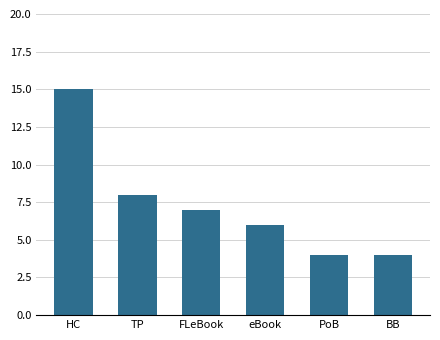

What is the value of the 2nd bar from the left?

8